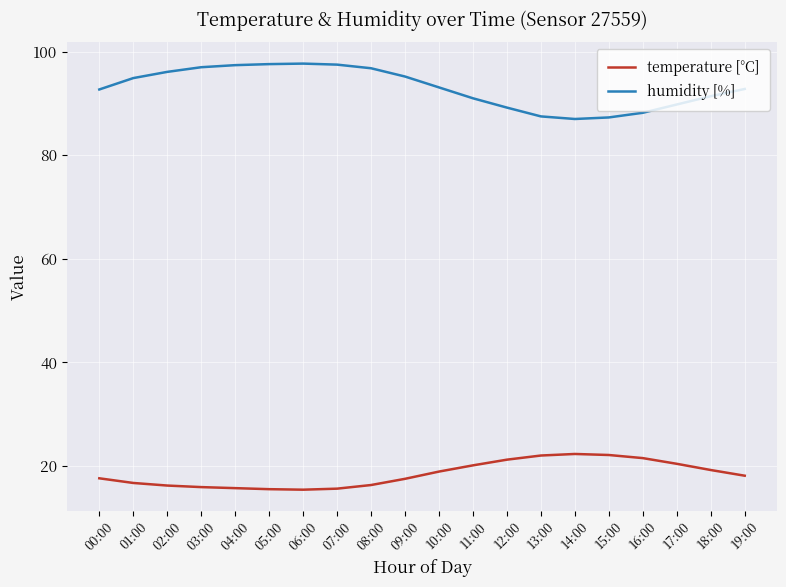

True or false: humidity [%] and temperature [°C] intersect in this chart.

False